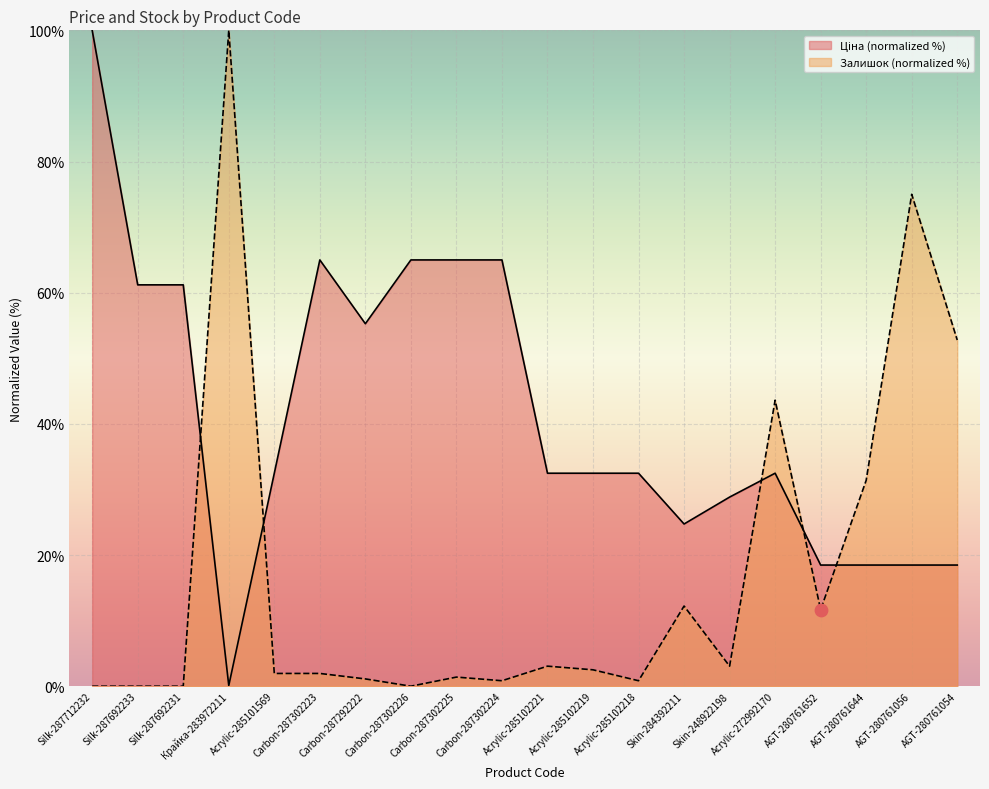

What are all the series names shown in the legend?

Ціна, Залишок